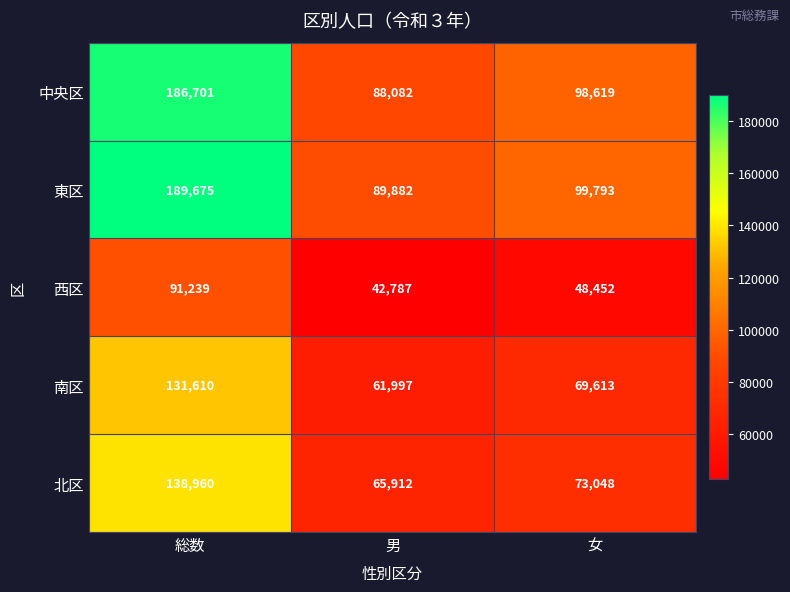

Rank the series by their maximum value, from lowest to highest.

西区, 南区, 北区, 中央区, 東区